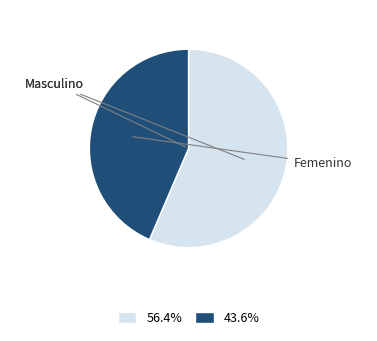

How many slices are in this pie chart?

2